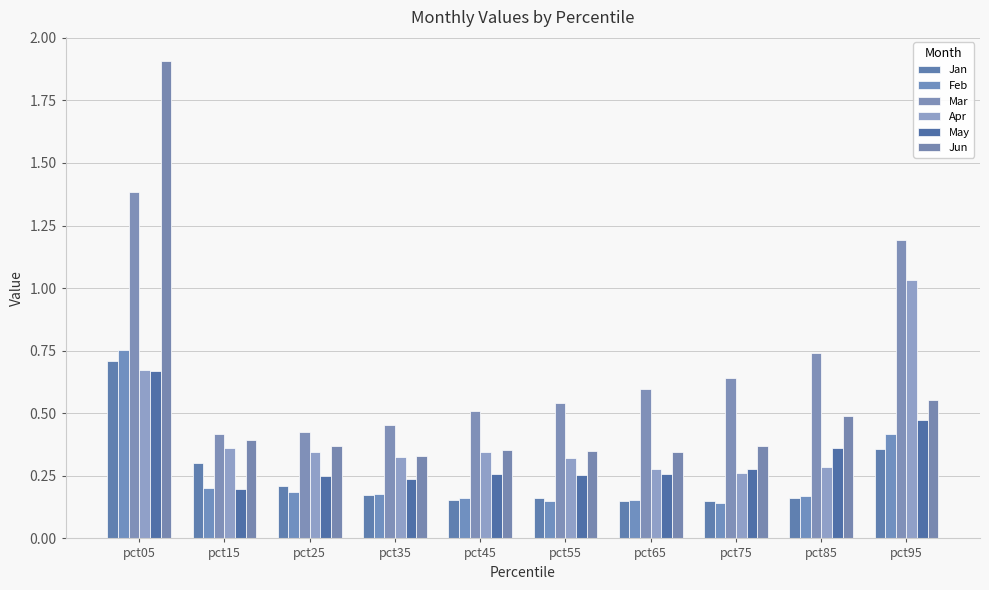

Count the number of categories in the chart.

10